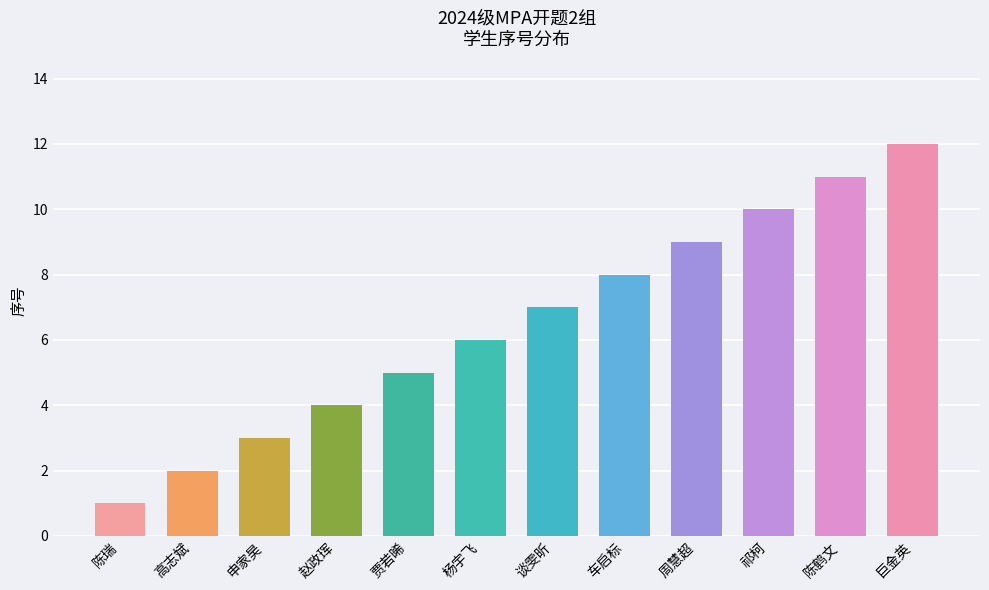

Reading left to right, what are all the values shown in this chart?

1	2	3	4	5	6	7	8	9	10	11	12